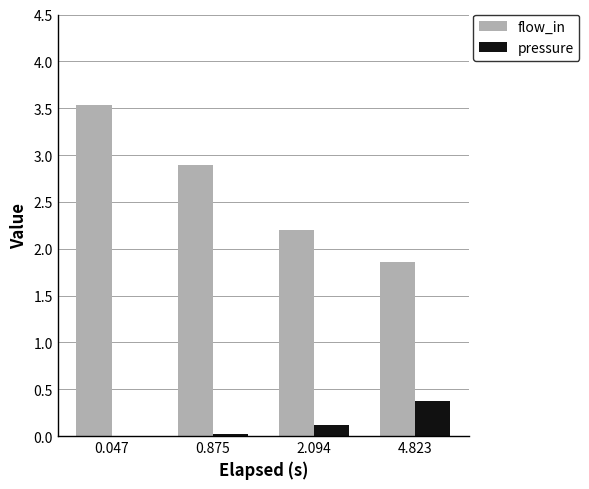

Are the bars grouped side by side (vs. stacked)?

Yes